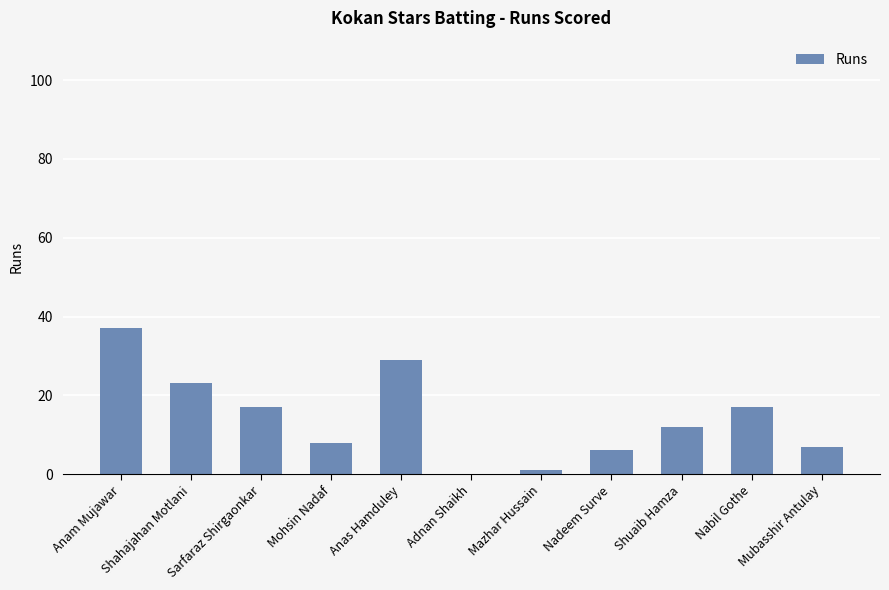

Are the bars horizontal?

No